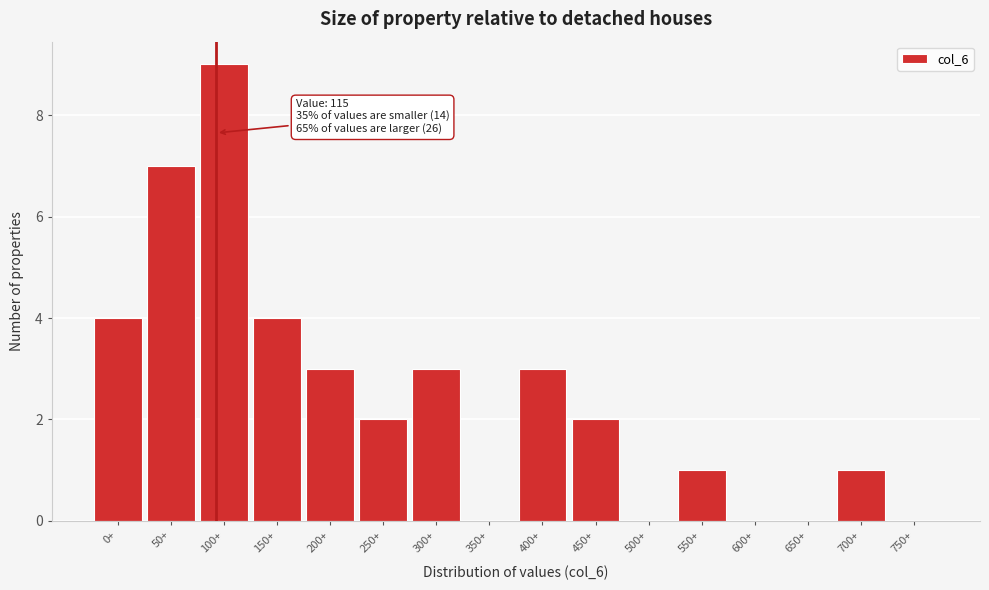

Reading right to left, extract all data points from this chart.

750+=0	700+=1	650+=0	600+=0	550+=1	500+=0	450+=2	400+=3	350+=0	300+=3	250+=2	200+=3	150+=4	100+=9	50+=7	0+=4